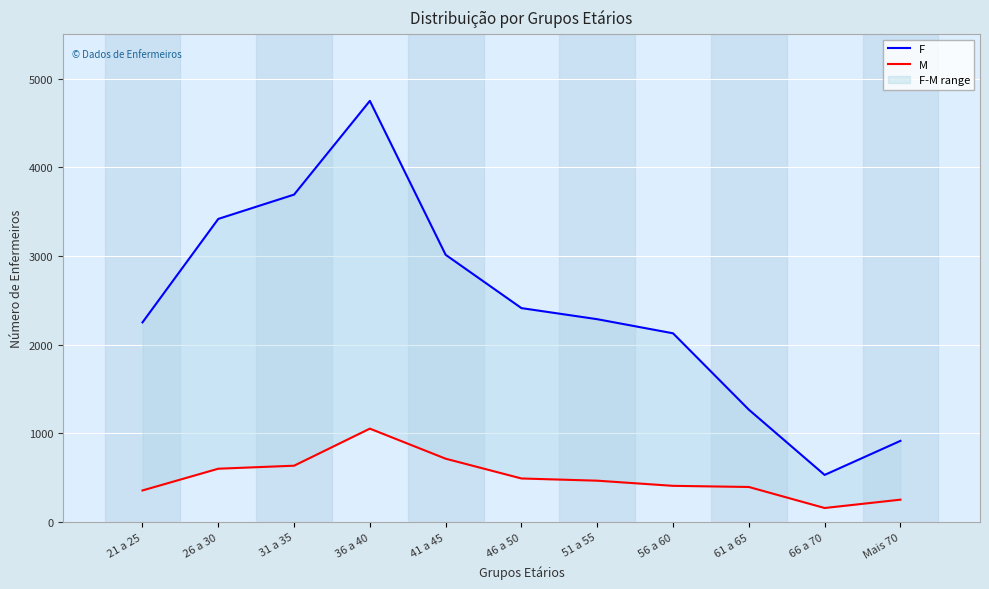

Which series has the largest range (max minus min)?

F